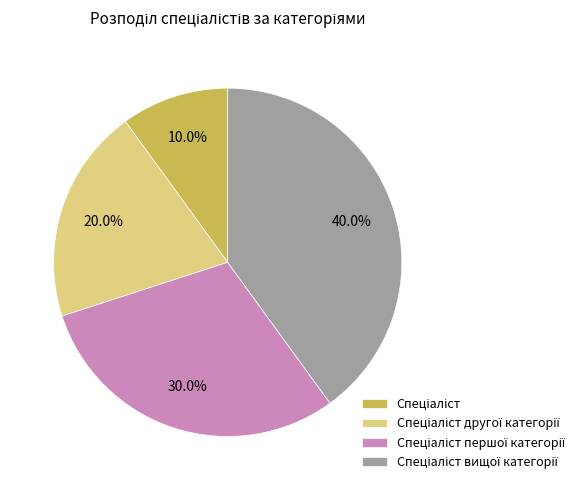

Is there a majority slice in this chart?

No